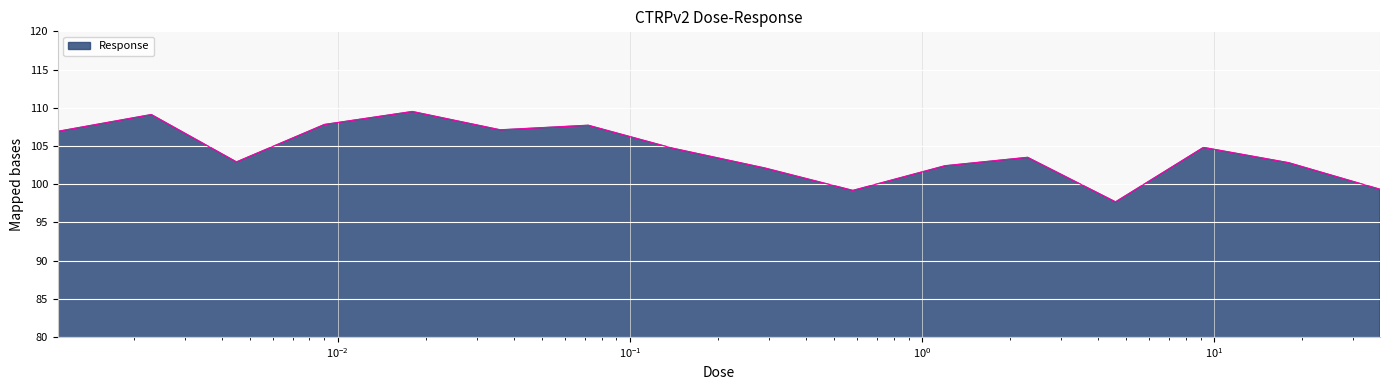

What is the smallest value displayed?

97.7